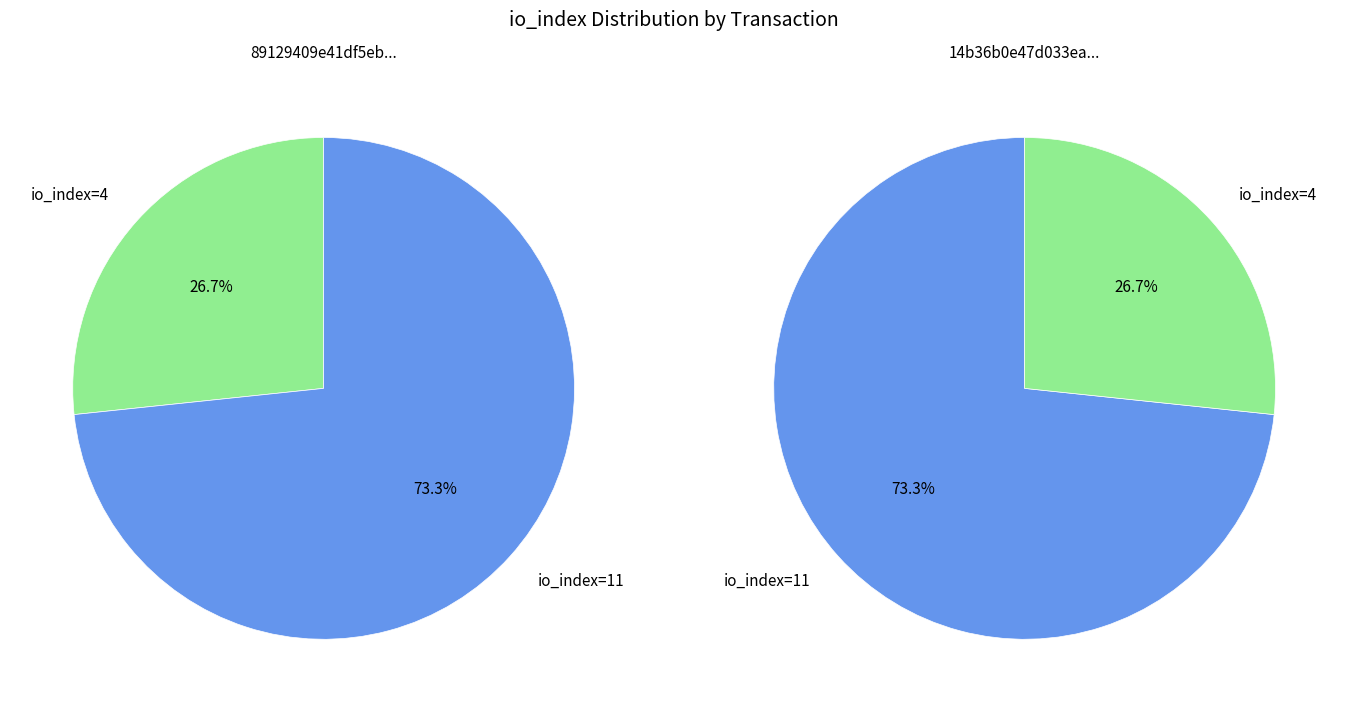

Is there any slice that represents more than half of the pie?

Yes